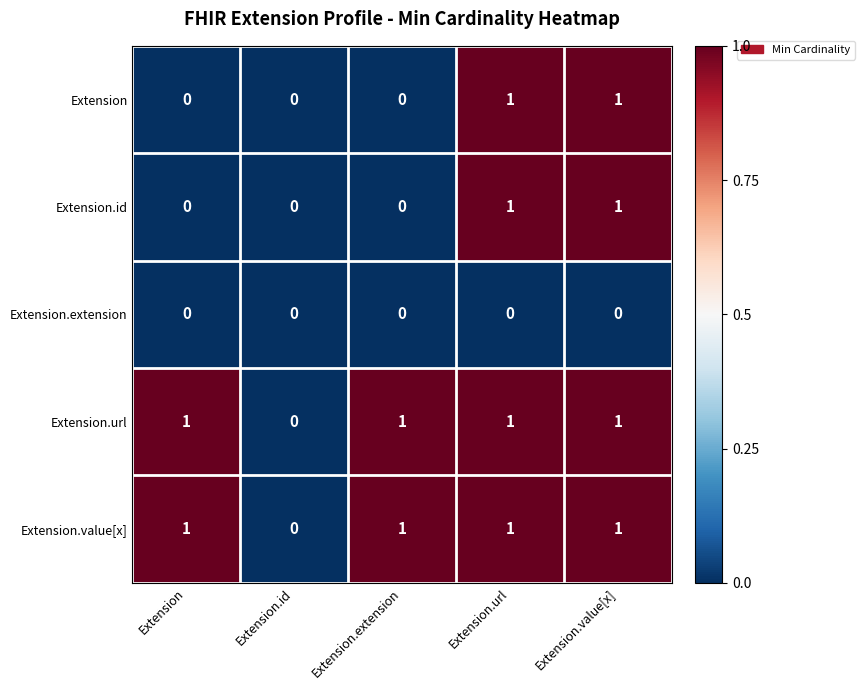

The value of Extension.url at Extension.id is 0. True or false?

True